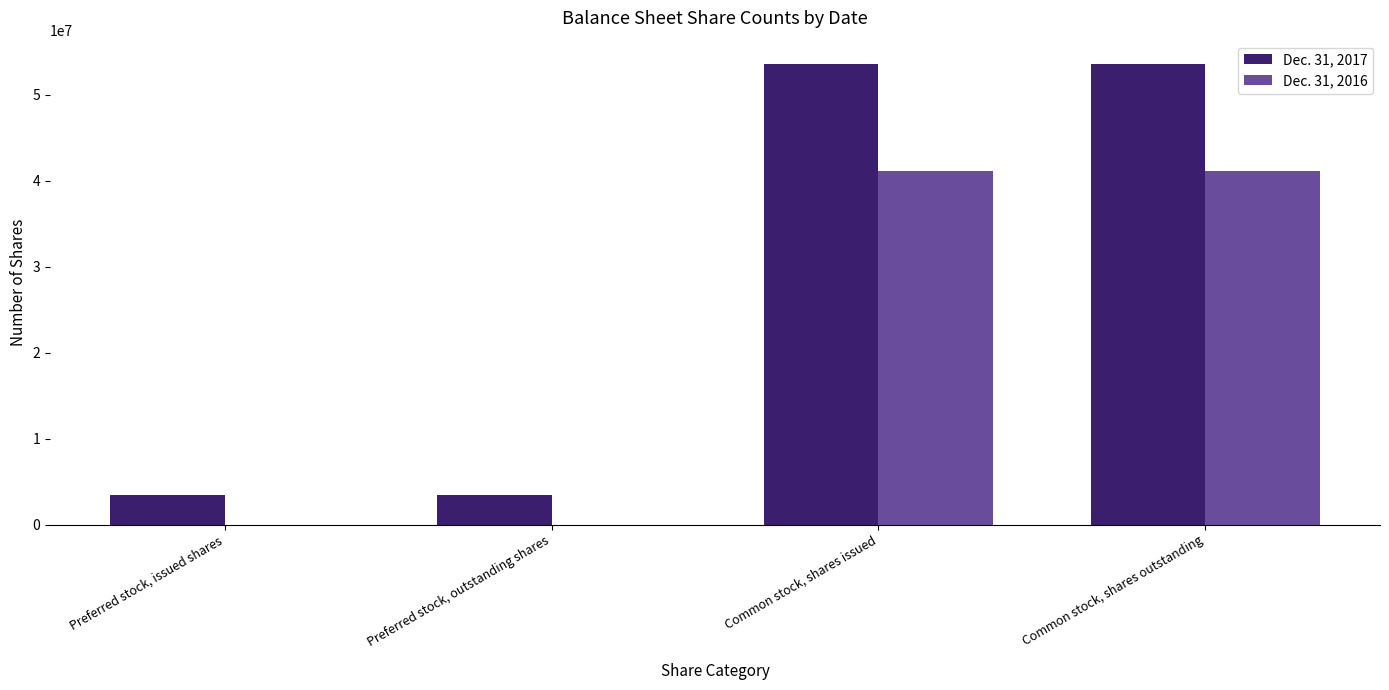

What is the maximum value for Dec. 31, 2016?

41143513